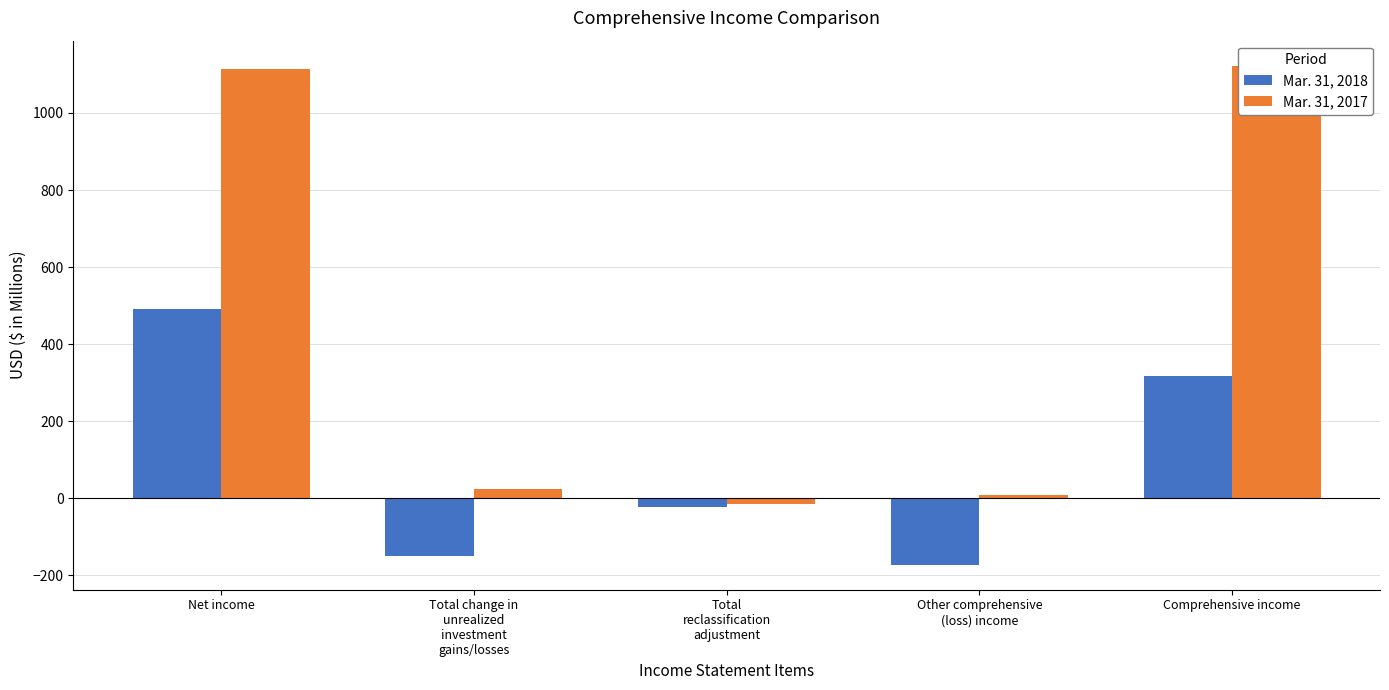

What is the label of the 3rd bar from the right?

Total
reclassification
adjustment